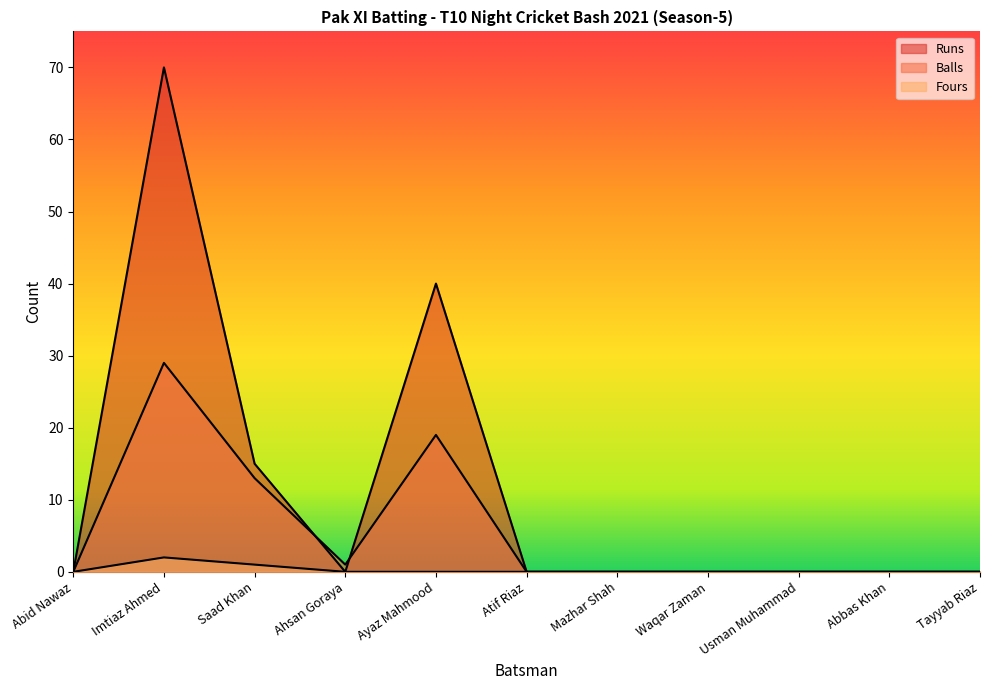

What position from the right is Abid Nawaz?

11